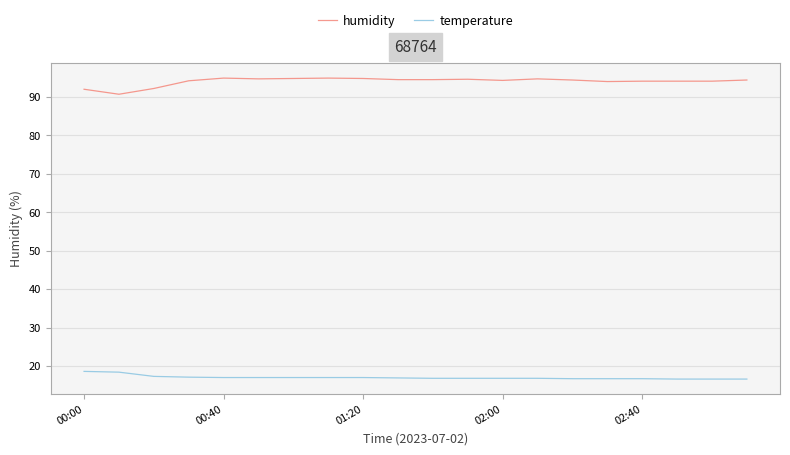

True or false: temperature and humidity cross at least once.

False